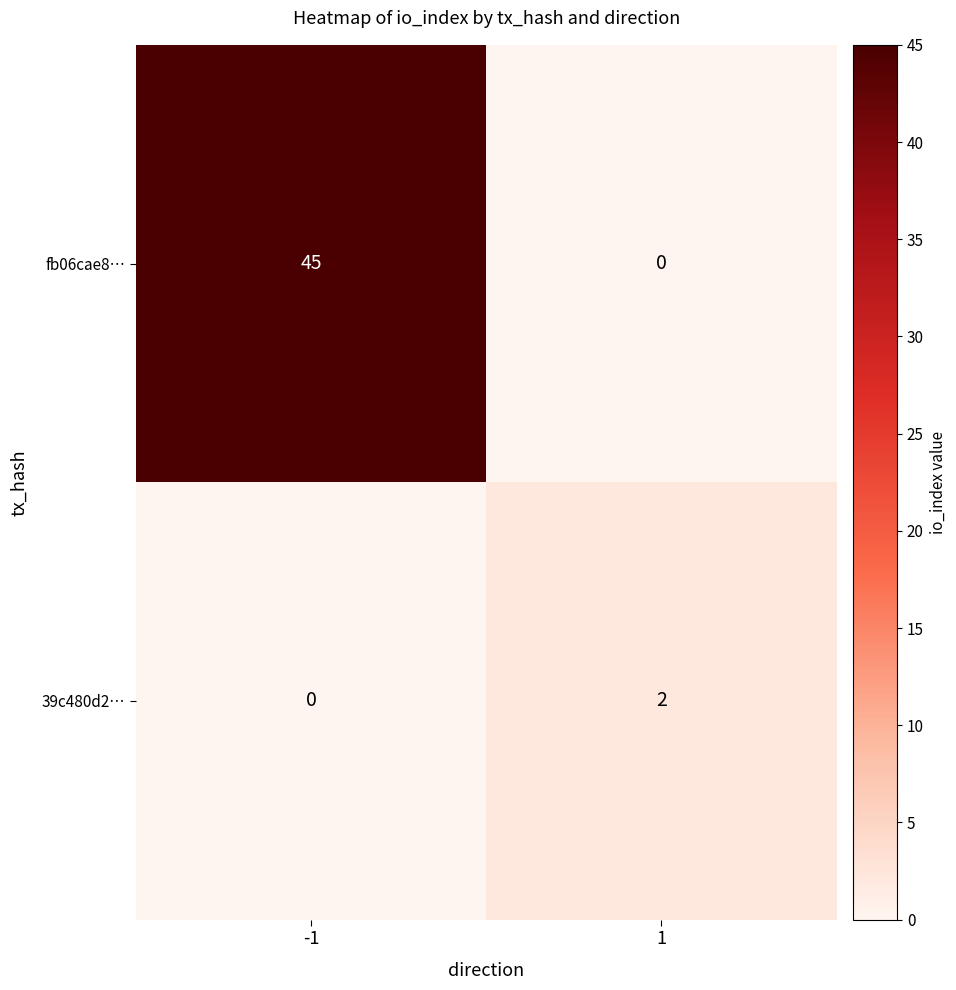

Is it true that fb06cae8… equals 0 at 1?

True